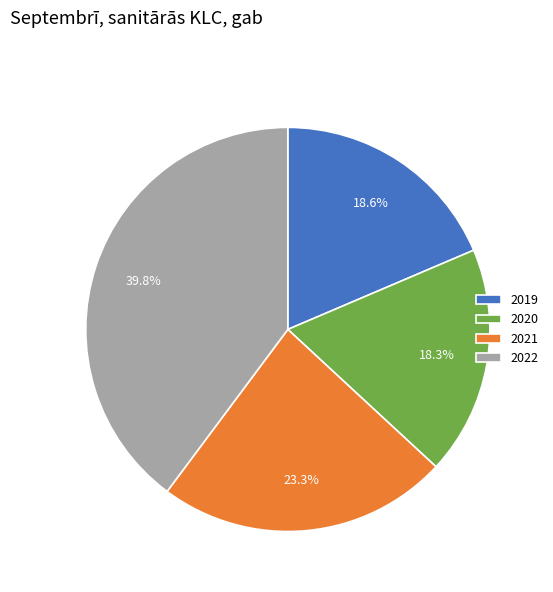

Approximately how many times larger is the value at 2021 compared to 2019?

1.3